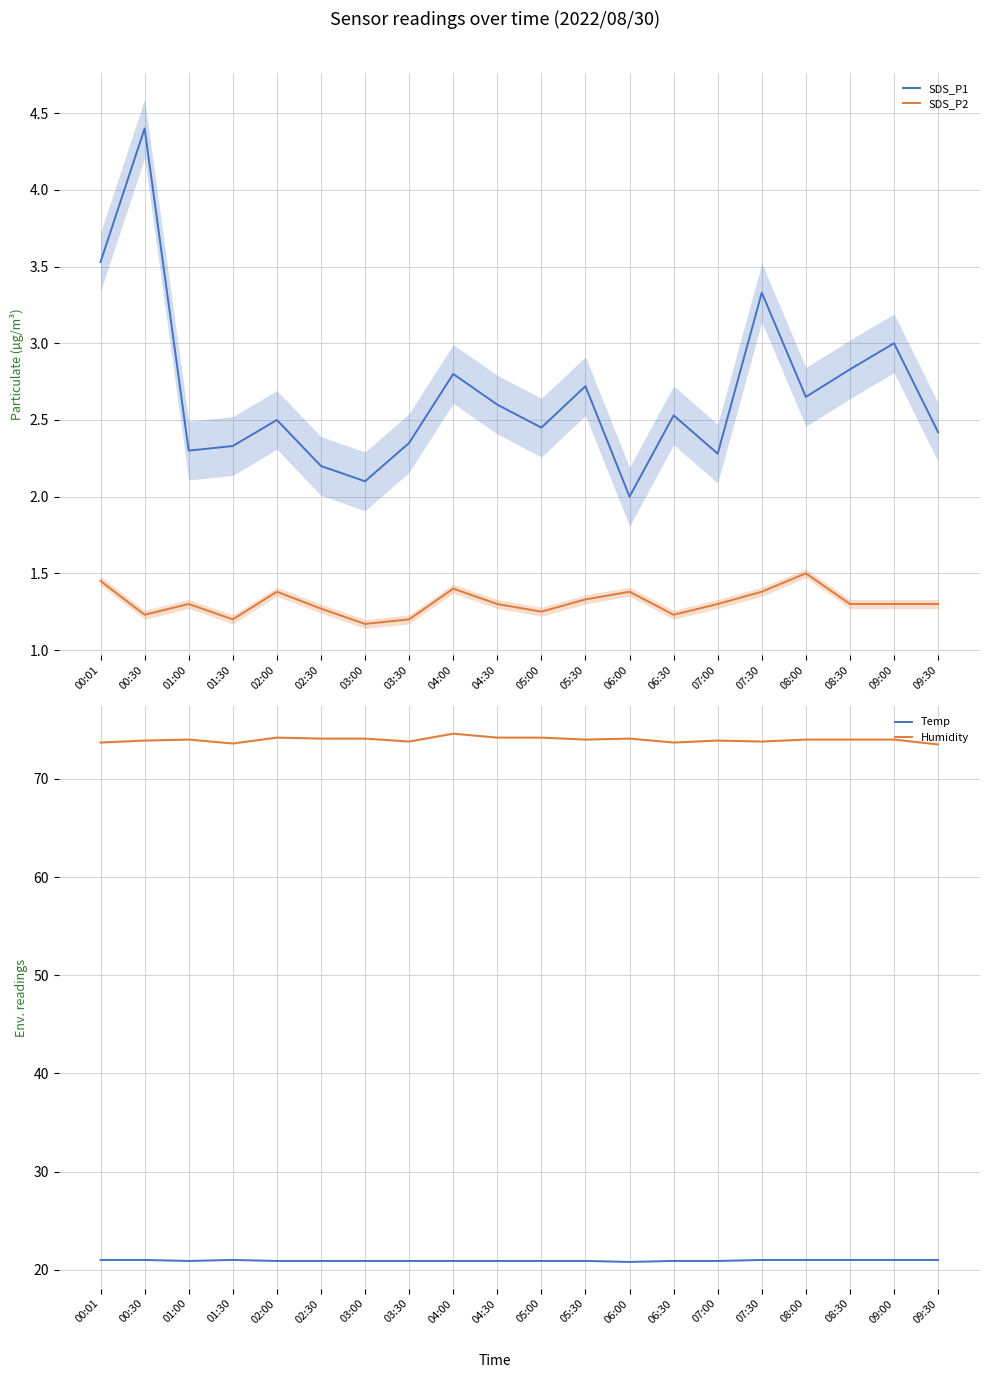

True or false: SDS_P2 has a value of 1.2 at 05:00.

True